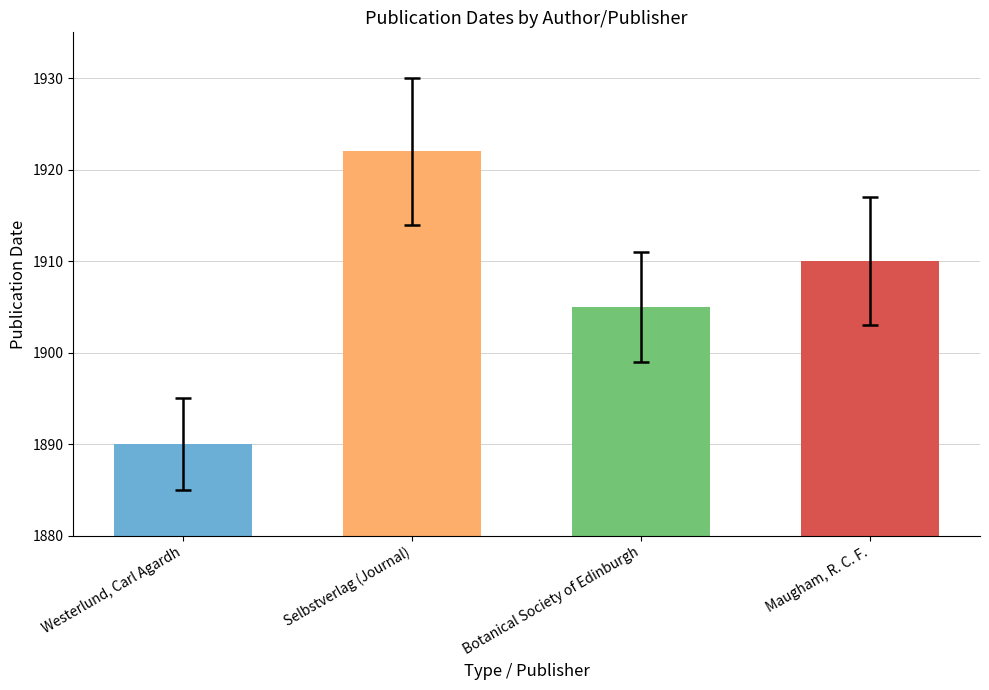

Rank the categories by value from lowest to highest.

Westerlund, Carl Agardh, Botanical Society of Edinburgh, Maugham, R. C. F., Selbstverlag (Journal)